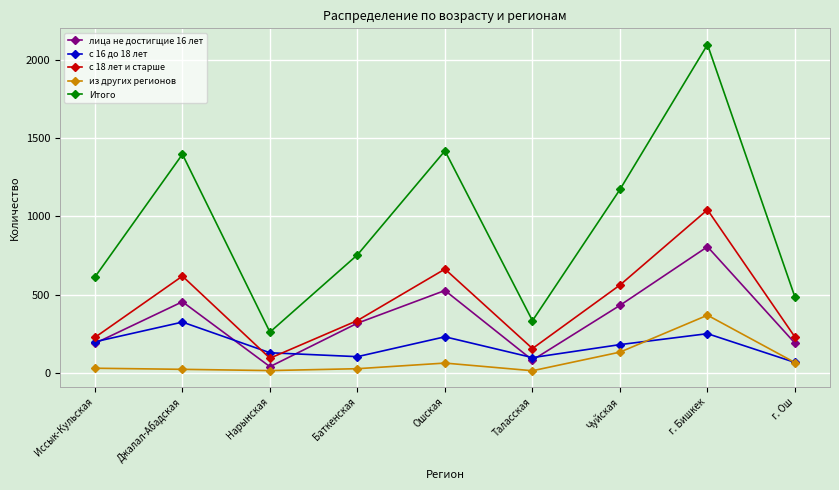

What is the difference between the second highest and minimum values in the с 18 лет и старше series?

570